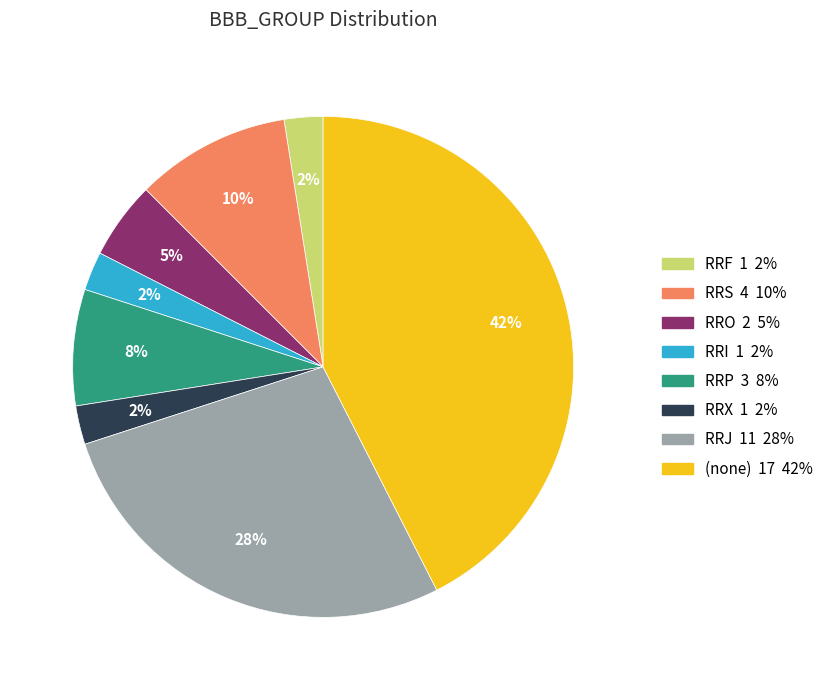

To the nearest percent, what is the difference between the largest and smallest slice percentages?

40%